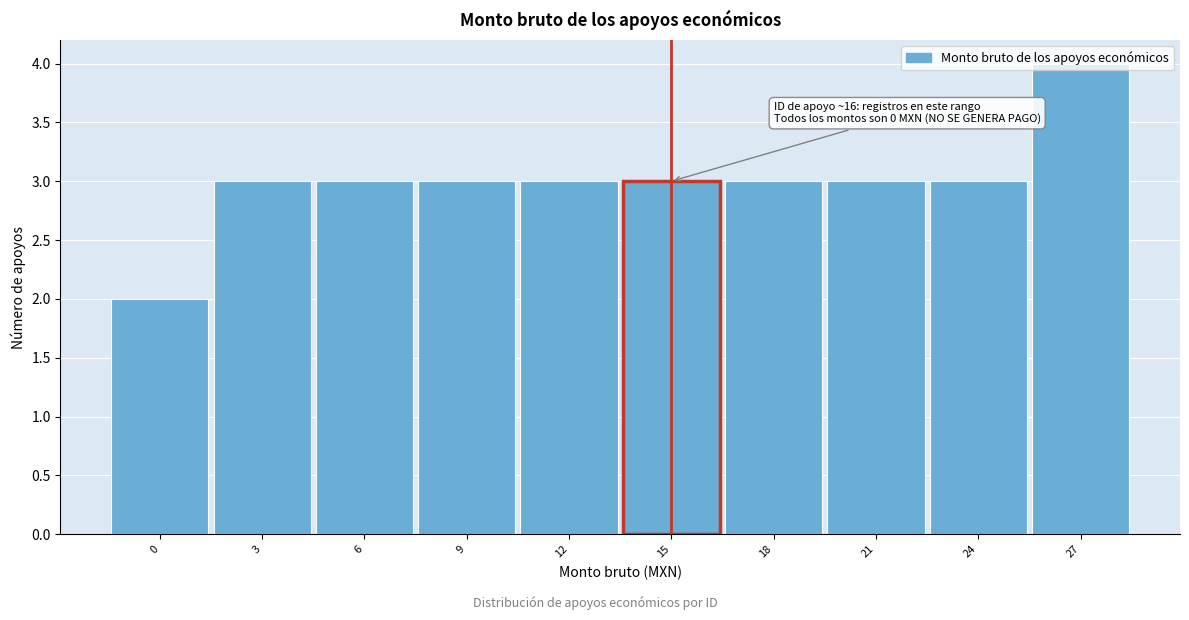

What is the sum of the values at 9 and 21?

6